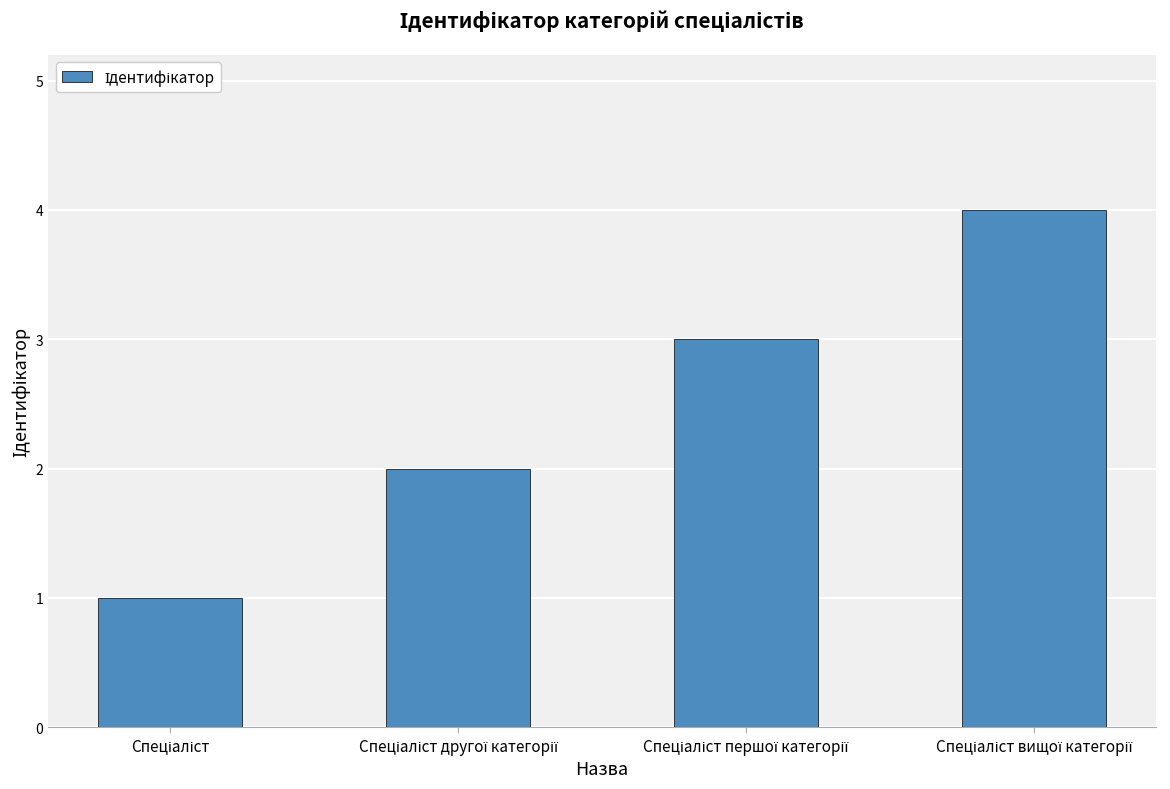

What is the sum of all values?

10